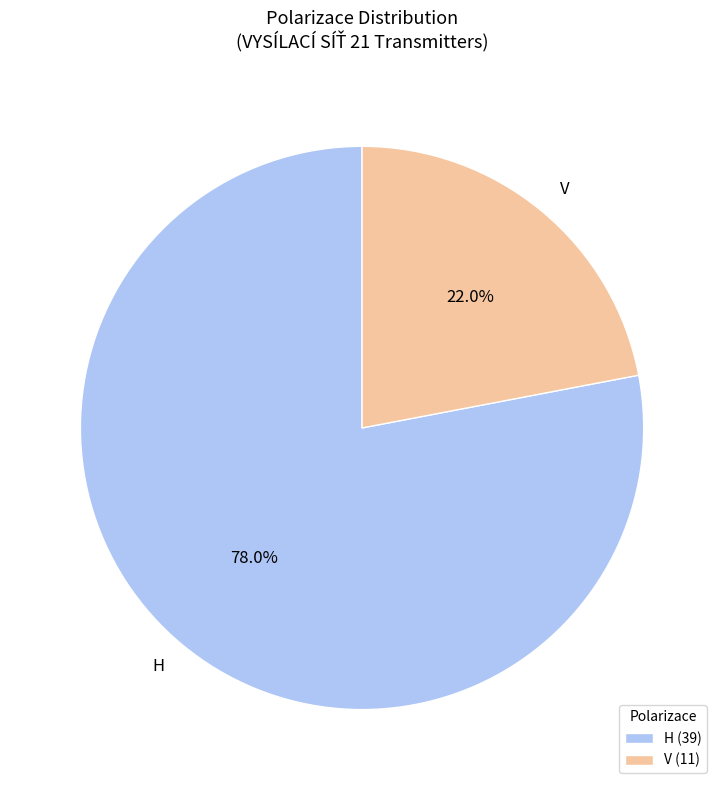

To the nearest percent, what portion does H represent?

78%